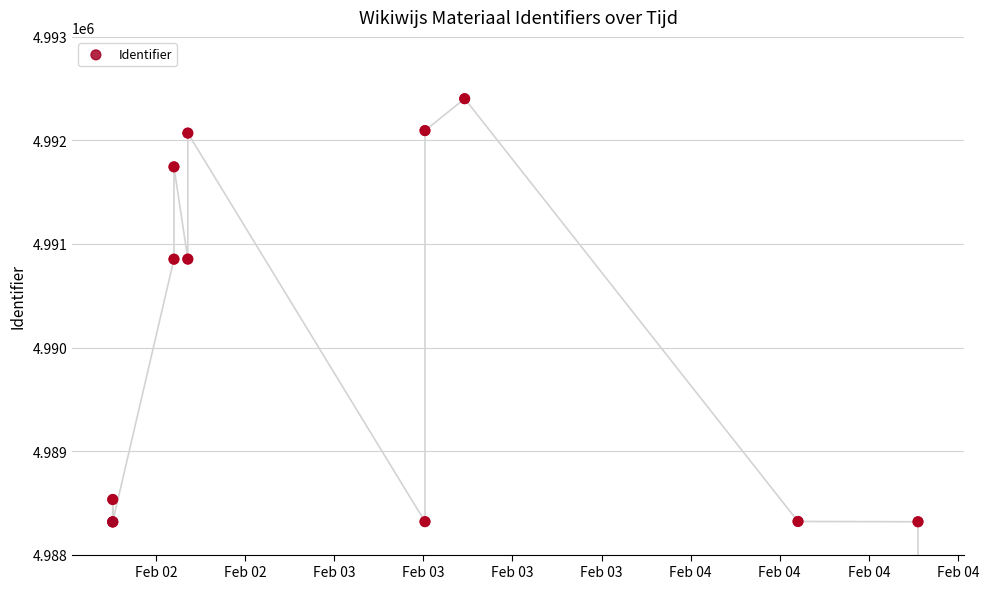

What is the change in value from Feb 03 to Feb 04?

+1218